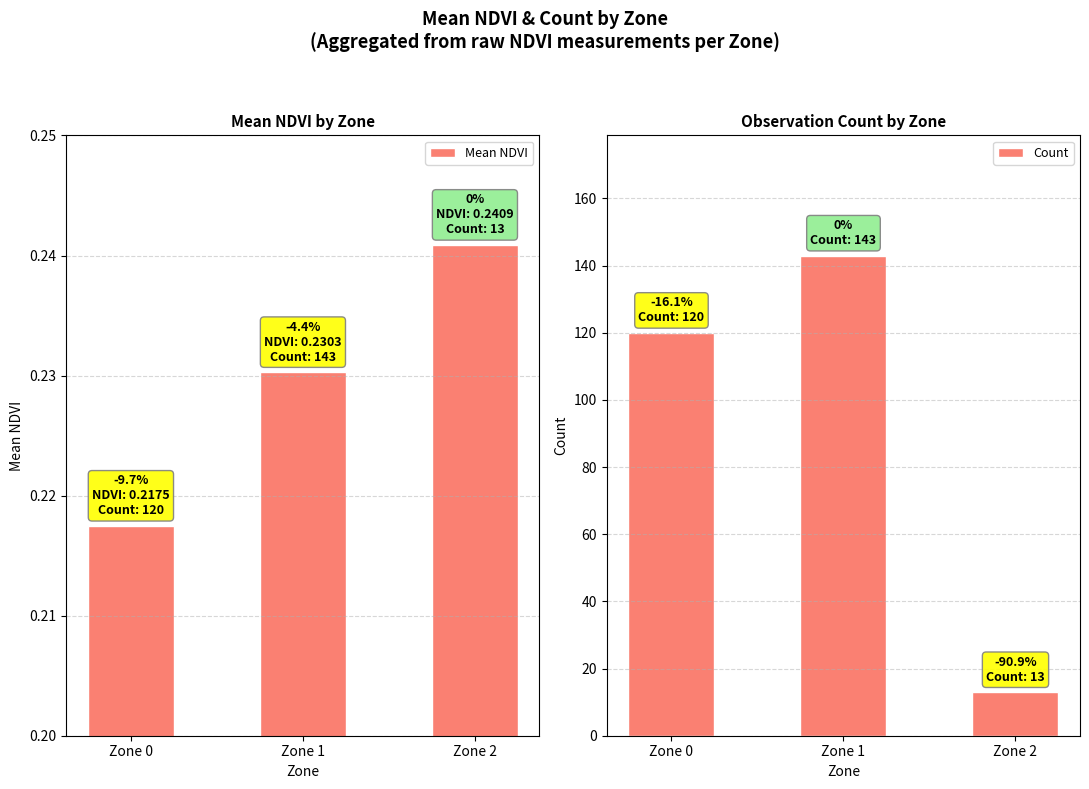

Are the bars horizontal?

No